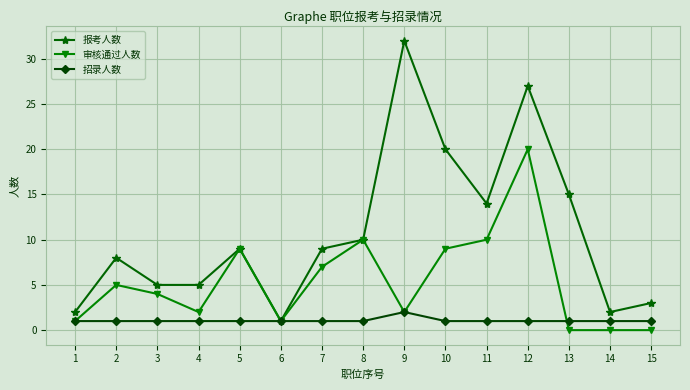

Between 4 and 9, which series saw the biggest shift?

报考人数